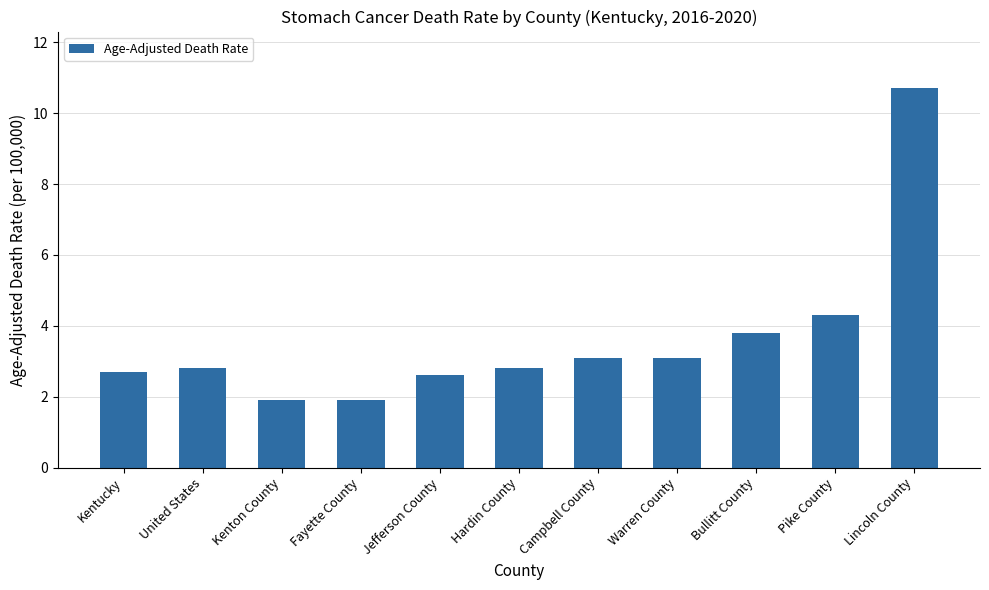

How many categories are shown in the chart?

11